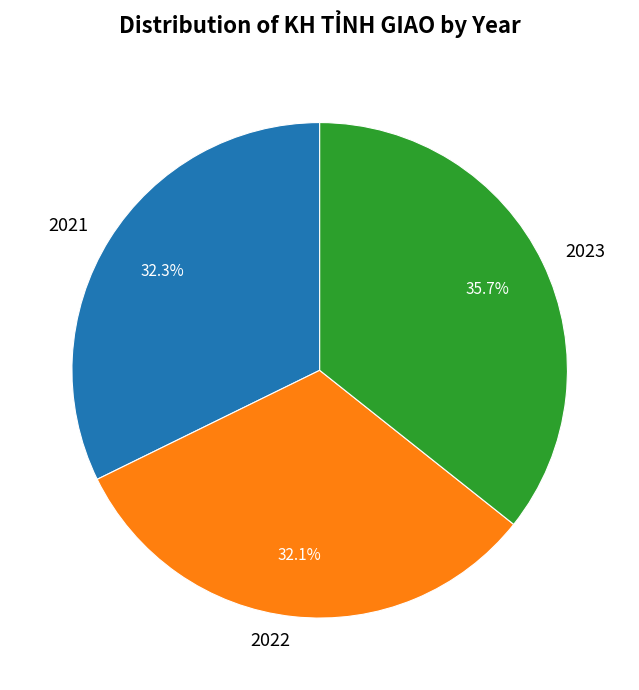

Which slice is the largest?

2023